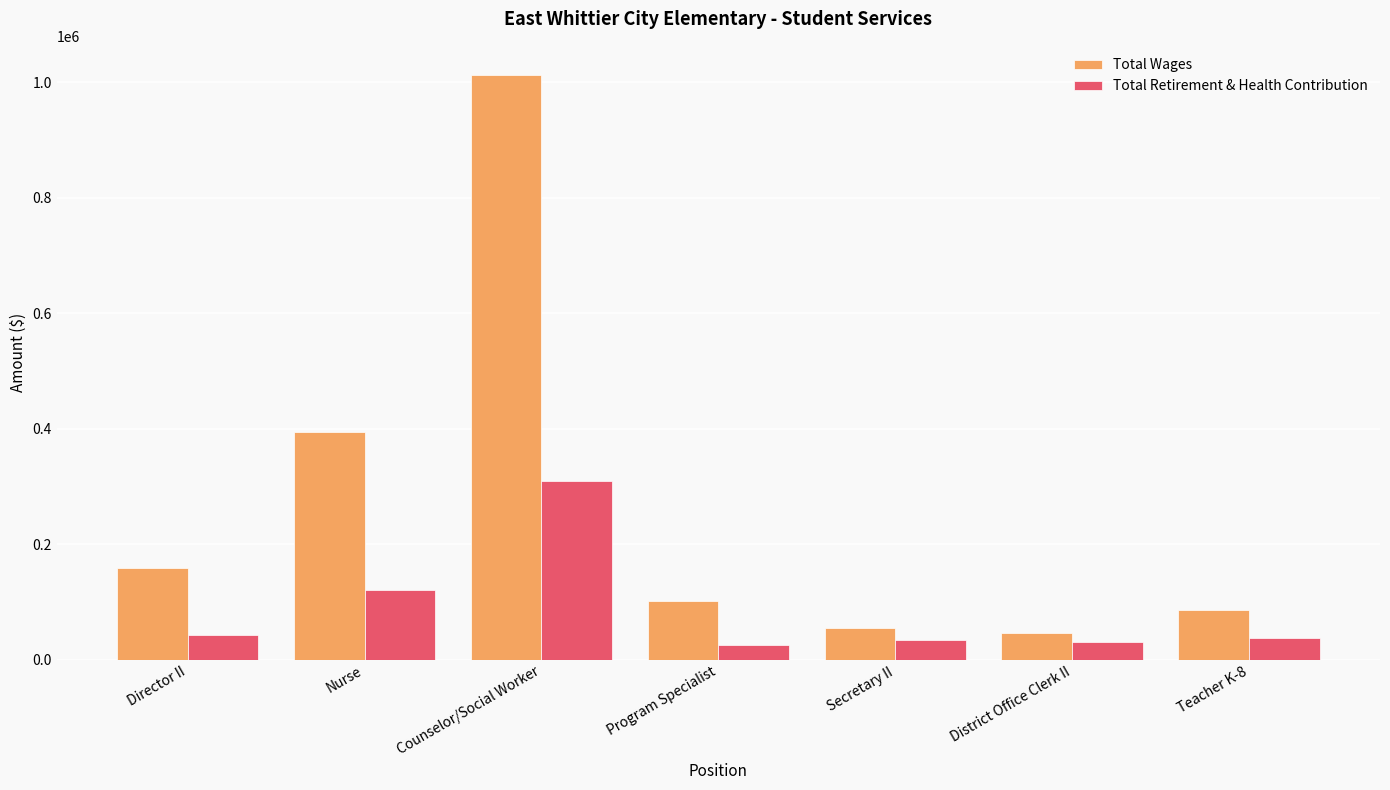

What is the greatest value displayed?

1012353